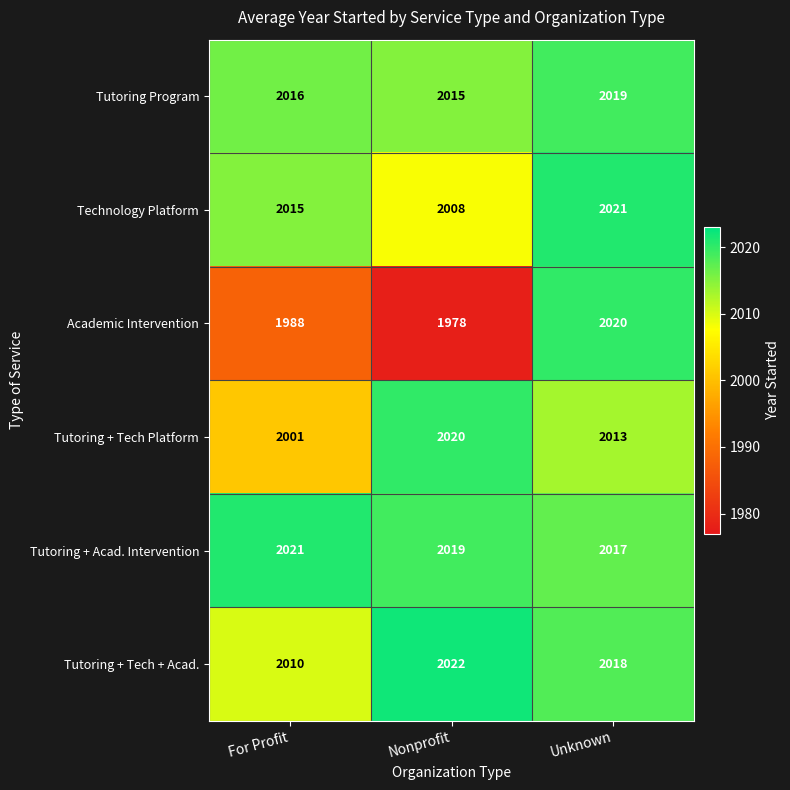

Read the Tutoring Program value at Nonprofit.

2015